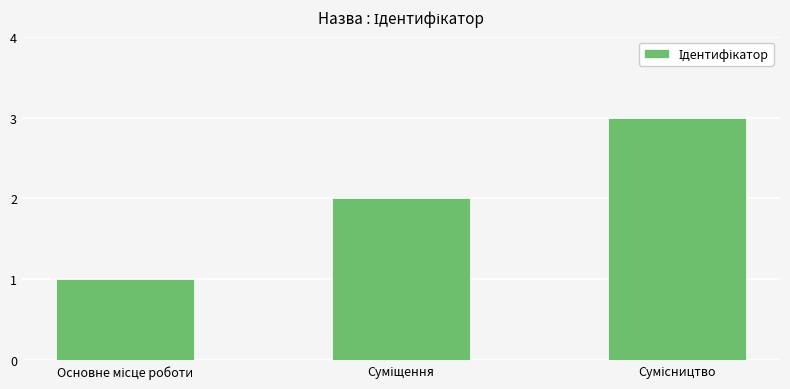

Are the bars horizontal?

No